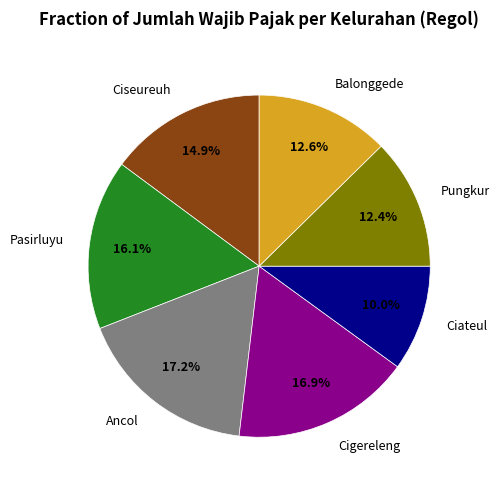

Is Ciateul the majority of the pie?

No